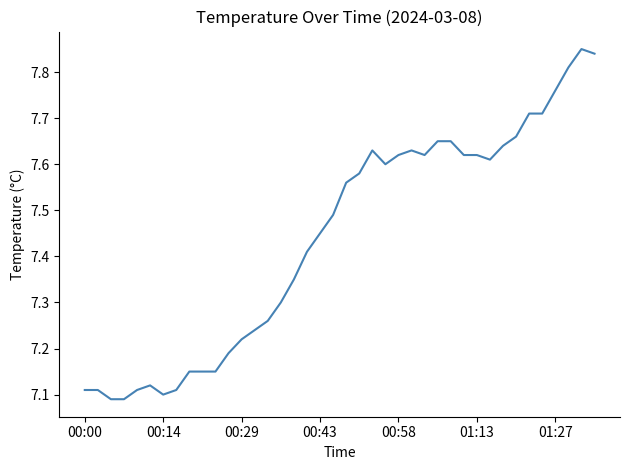

What is the difference between the maximum and minimum values?

0.8